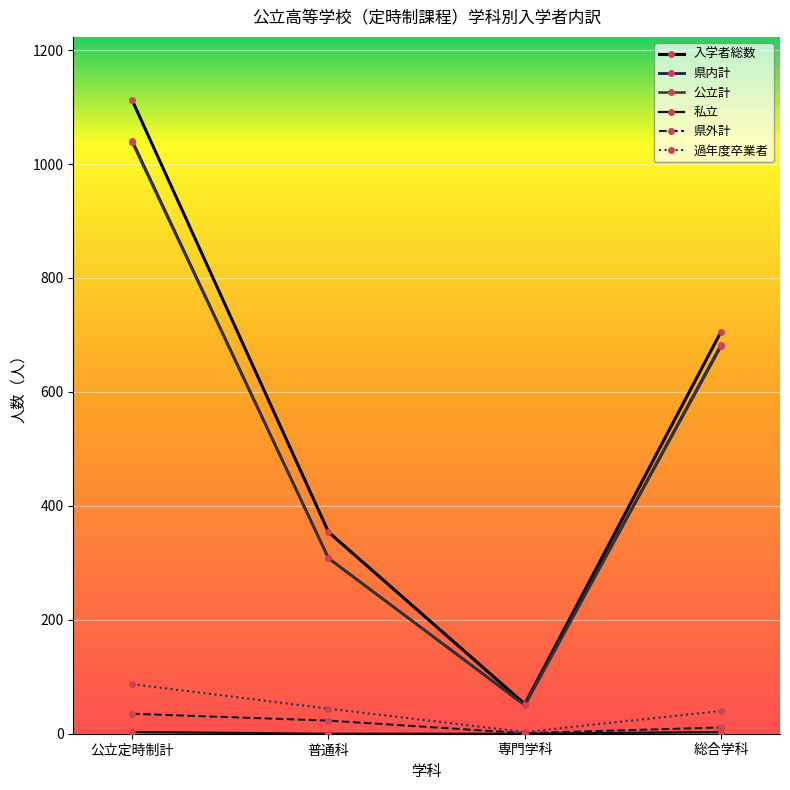

Reading left to right, list all the values displayed in this chart.

入学者総数: 1112	354	52	706
県内計: 1041	308	50	683
公立計: 1038	308	50	680
私立: 3	0	0	3
県外計: 35	23	1	11
過年度卒業者: 87	44	3	40